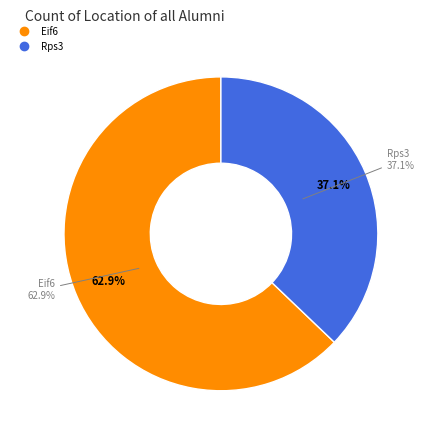

What percentage is the Rps3 slice, to the nearest percent?

37%